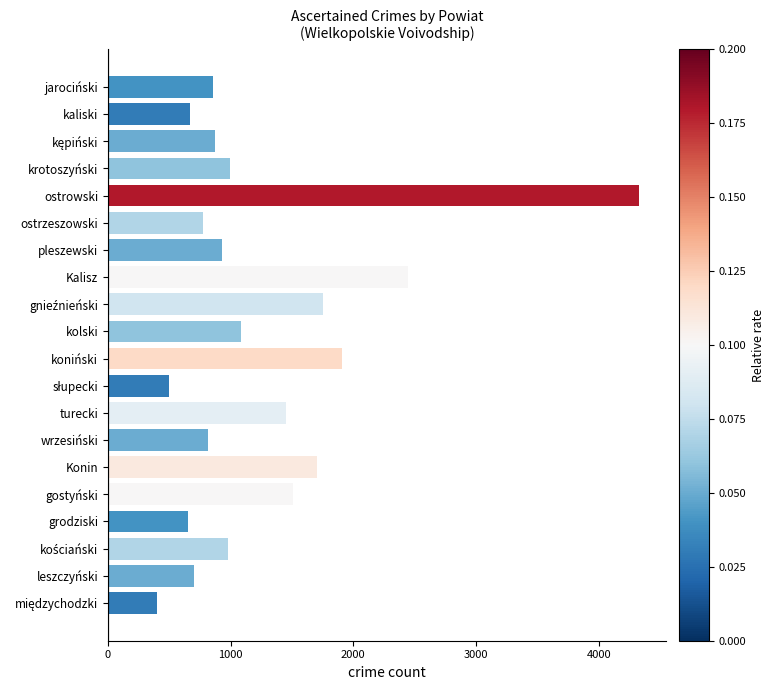

What is the average value?

1267